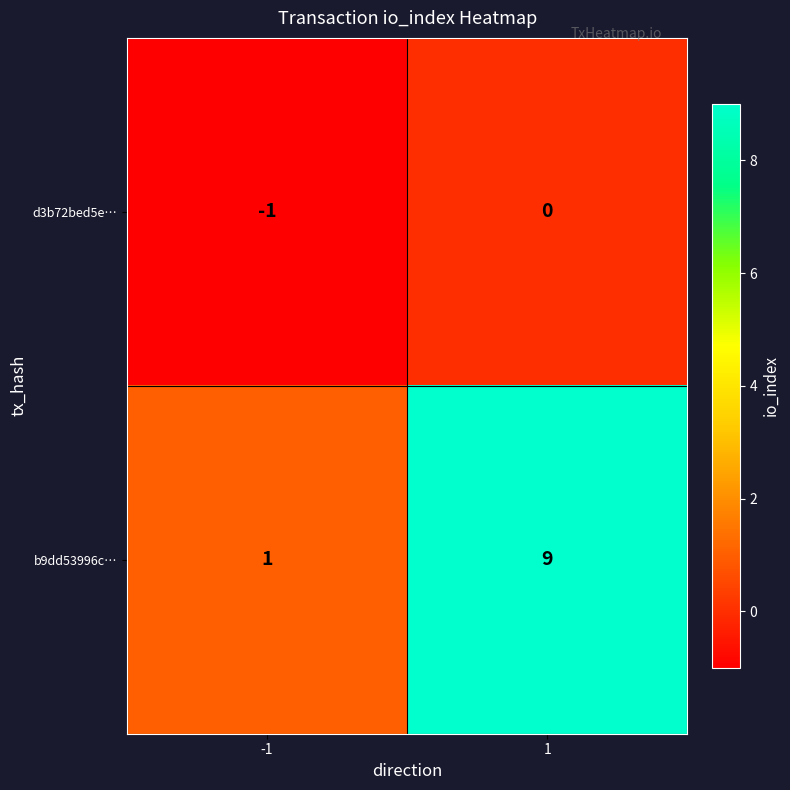

What is the average value of the b9dd53996c… series?

5